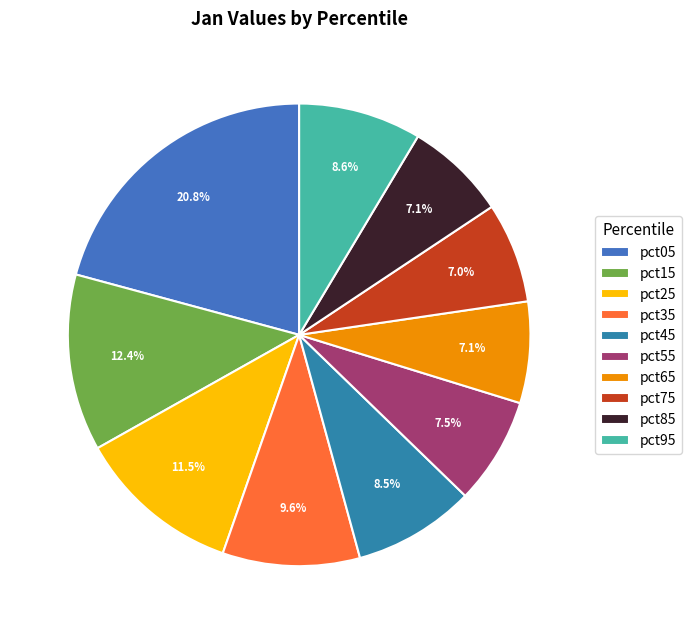

Is there any slice that represents more than half of the pie?

No